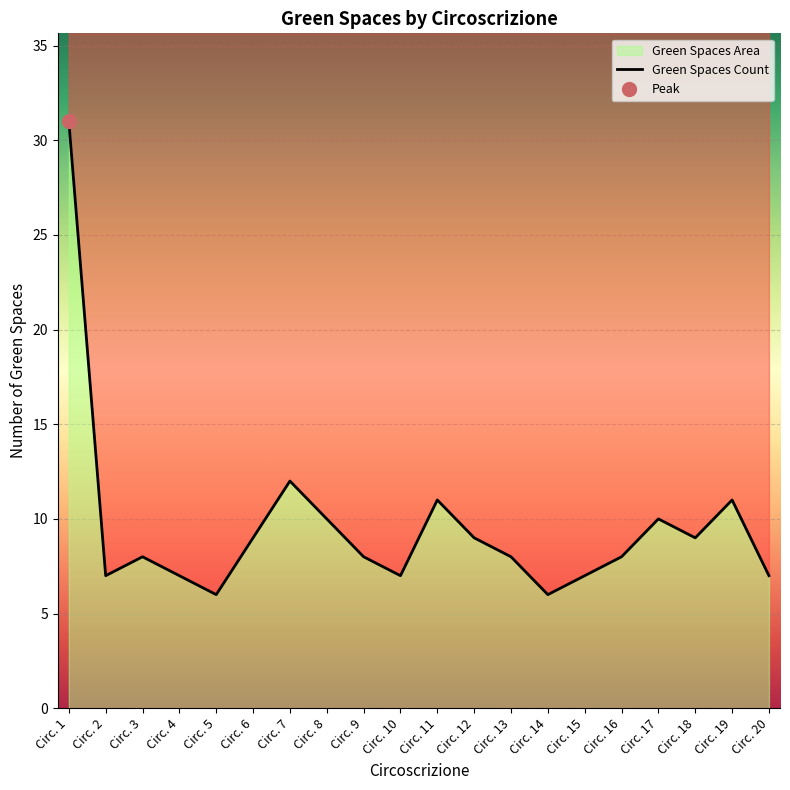

Reading left to right, what are all the values shown in this chart?

Circ. 1=31	Circ. 2=7	Circ. 3=8	Circ. 4=7	Circ. 5=6	Circ. 6=9	Circ. 7=12	Circ. 8=10	Circ. 9=8	Circ. 10=7	Circ. 11=11	Circ. 12=9	Circ. 13=8	Circ. 14=6	Circ. 15=7	Circ. 16=8	Circ. 17=10	Circ. 18=9	Circ. 19=11	Circ. 20=7